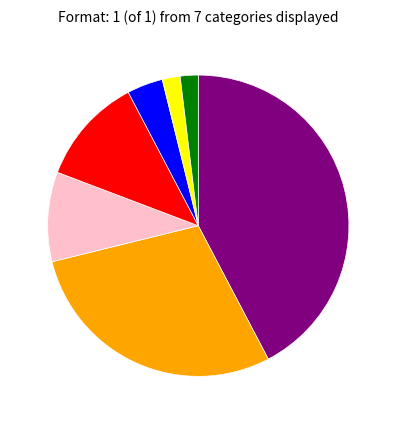

Is there any slice that represents more than half of the pie?

No